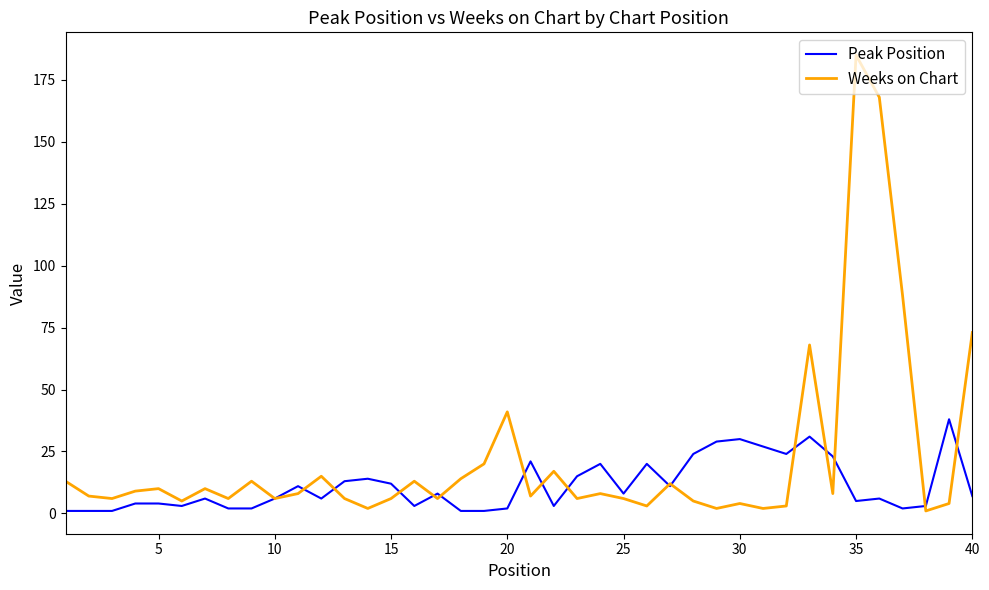

What is the maximum value for Weeks on Chart?

185